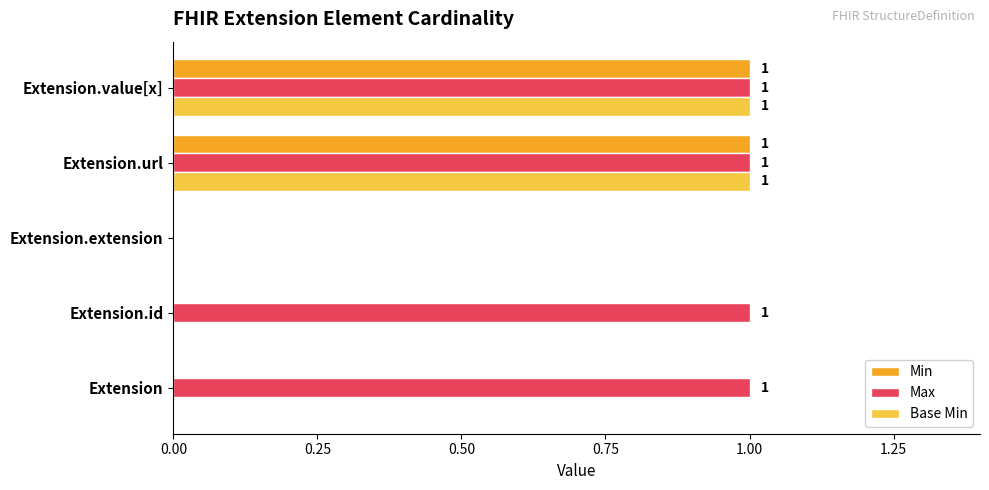

At which label is Max closest to 0?

Extension.extension